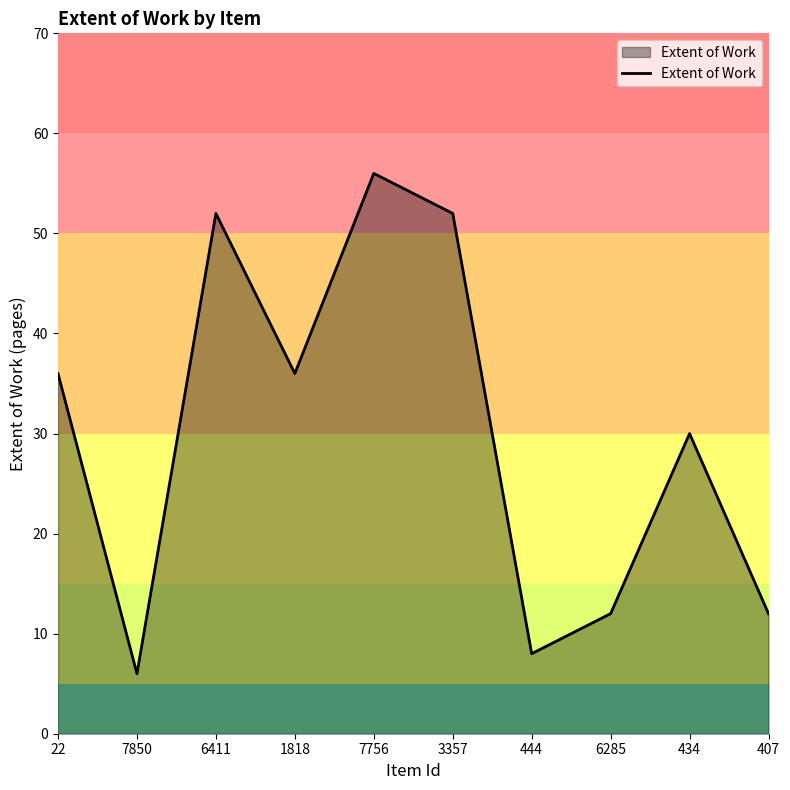

At which label is the value closest to 31?

434